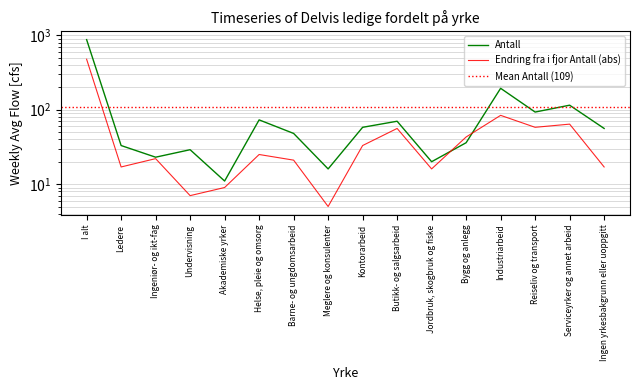

Does the chart display data point markers on the line(s)?

No